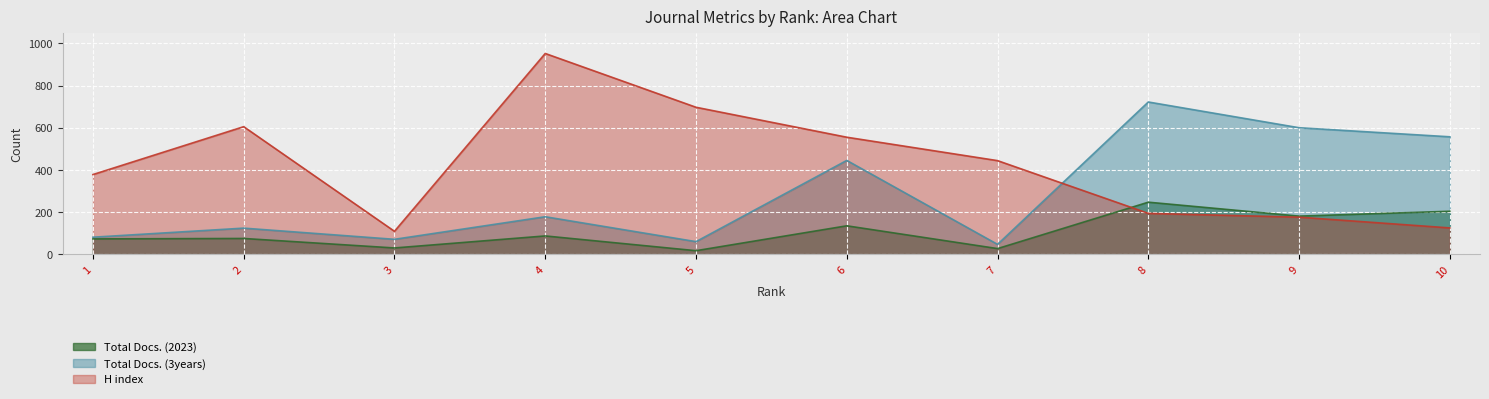

Where is the first local minimum for Total Docs. (2023)?

3